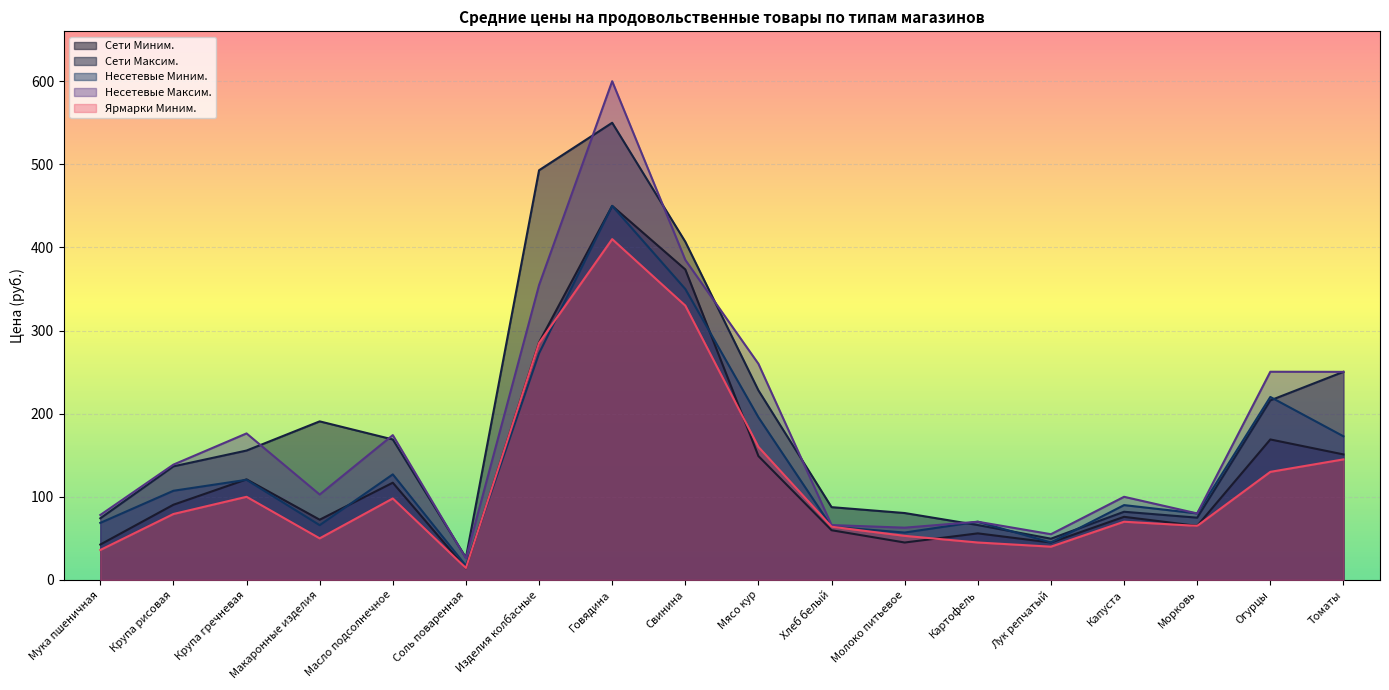

What is the label of the 10th point from the left?

Мясо кур